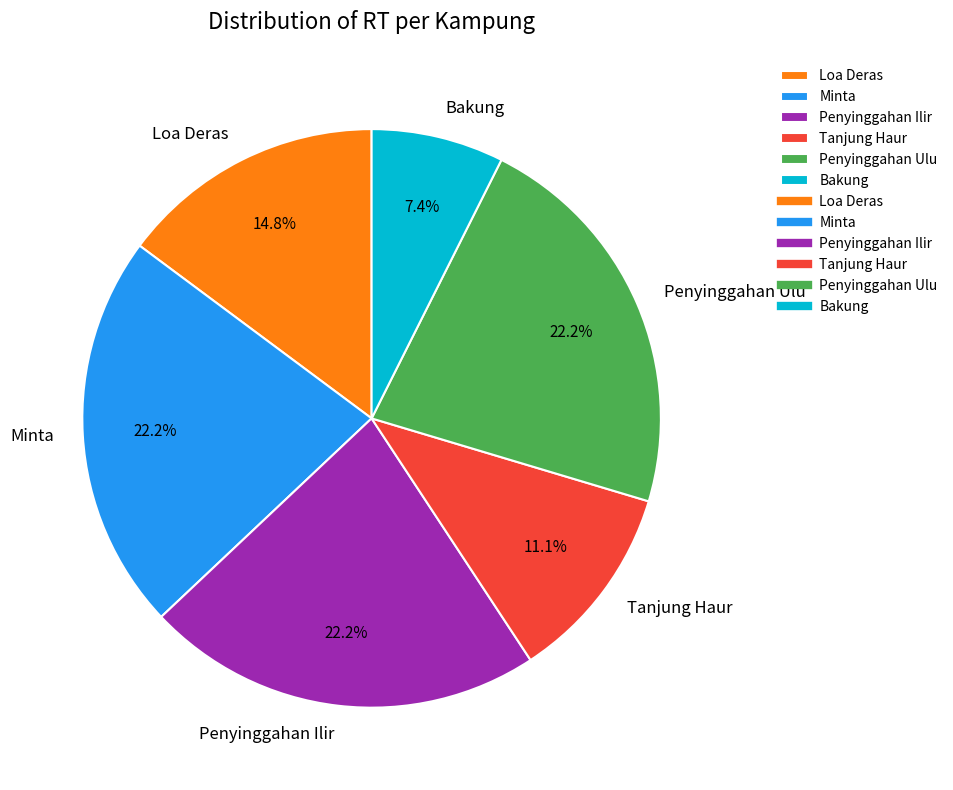

What percentage is the Penyinggahan Ilir slice, to the nearest percent?

22%